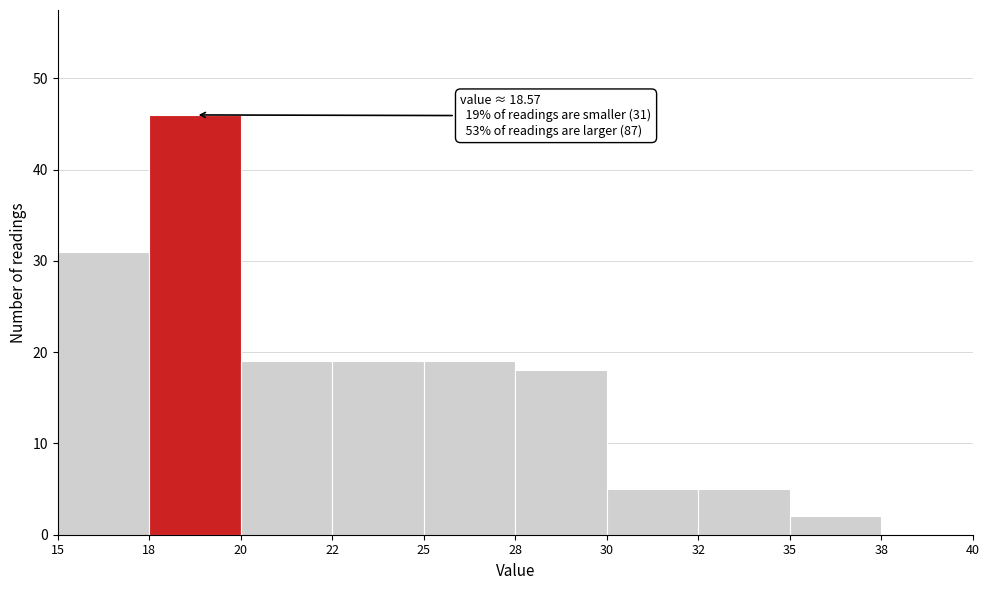

Reading left to right, what are all the values shown in this chart?

15=31	18=46	20=19	22=19	25=19	28=18	30=5	32=5	35=2	38=0